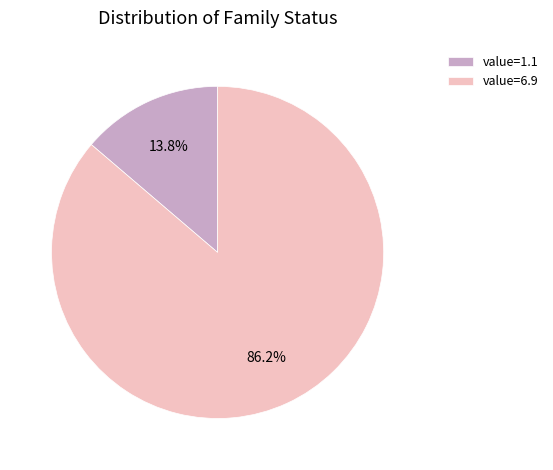

Which slice is the largest?

value=6.9